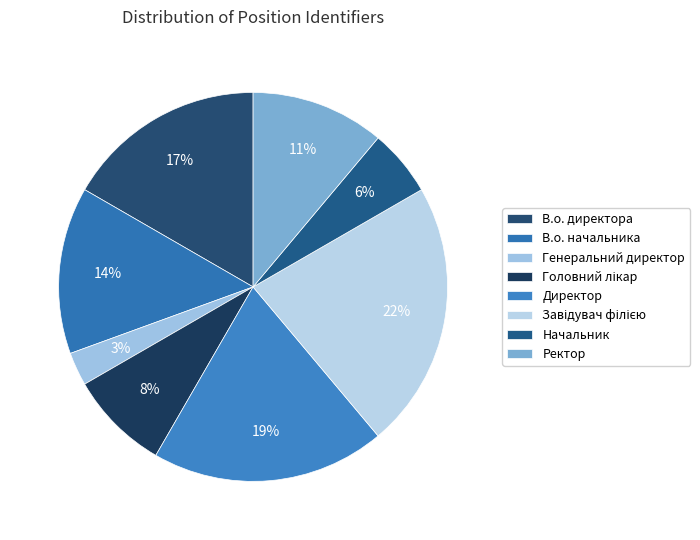

What percentage is the Генеральний директор slice, to the nearest percent?

3%